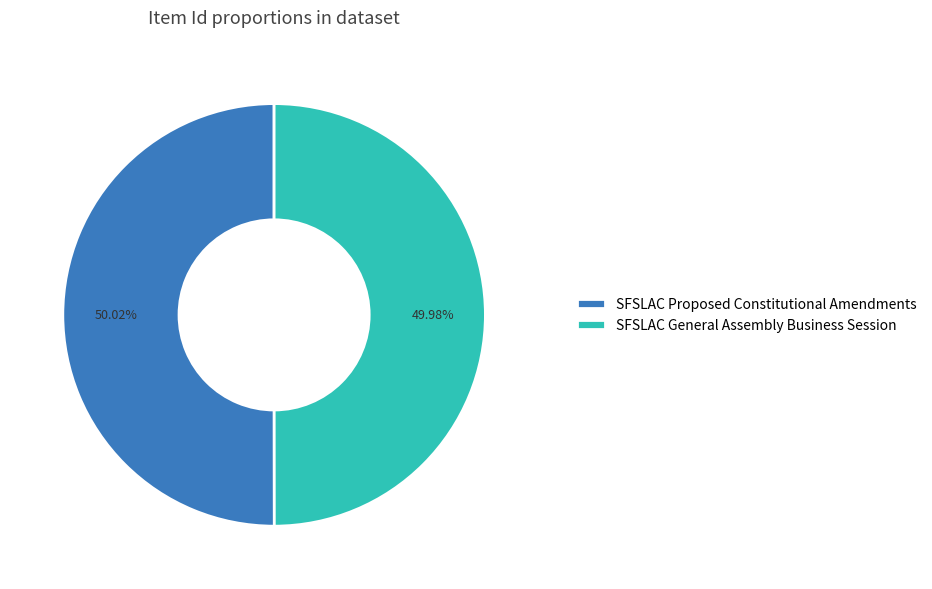

True or false: SFSLAC Proposed Constitutional Amendments accounts for 55% of the total.

False